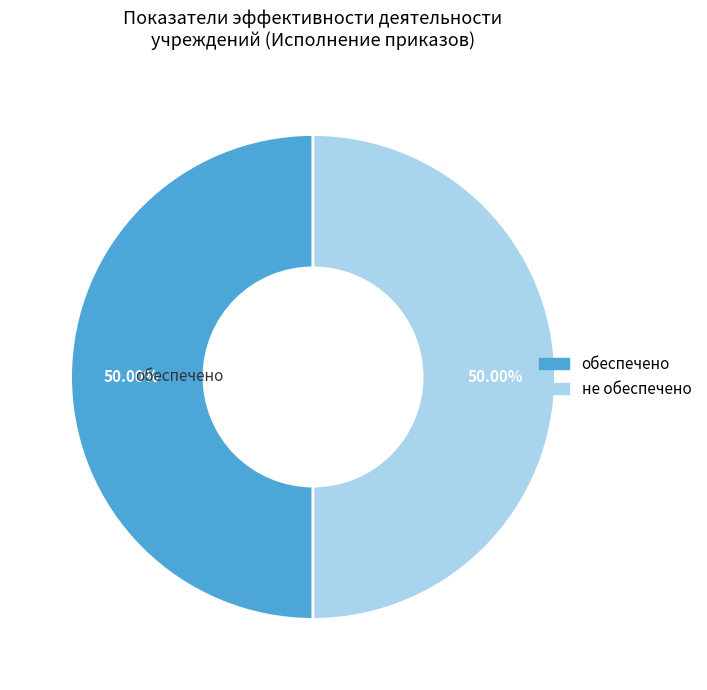

What is the ratio of the value at не обеспечено to the value at обеспечено?

1.0